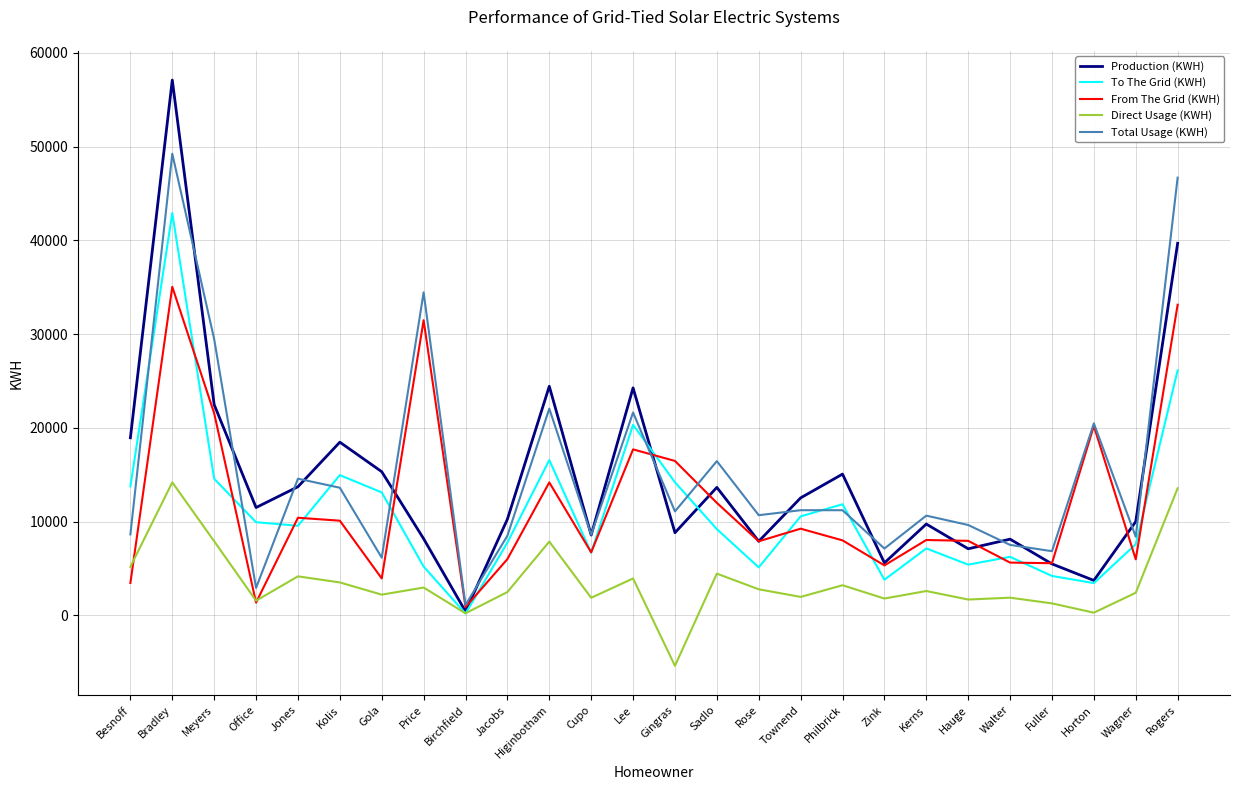

Where is the first local minimum for Total Usage (KWH)?

Office